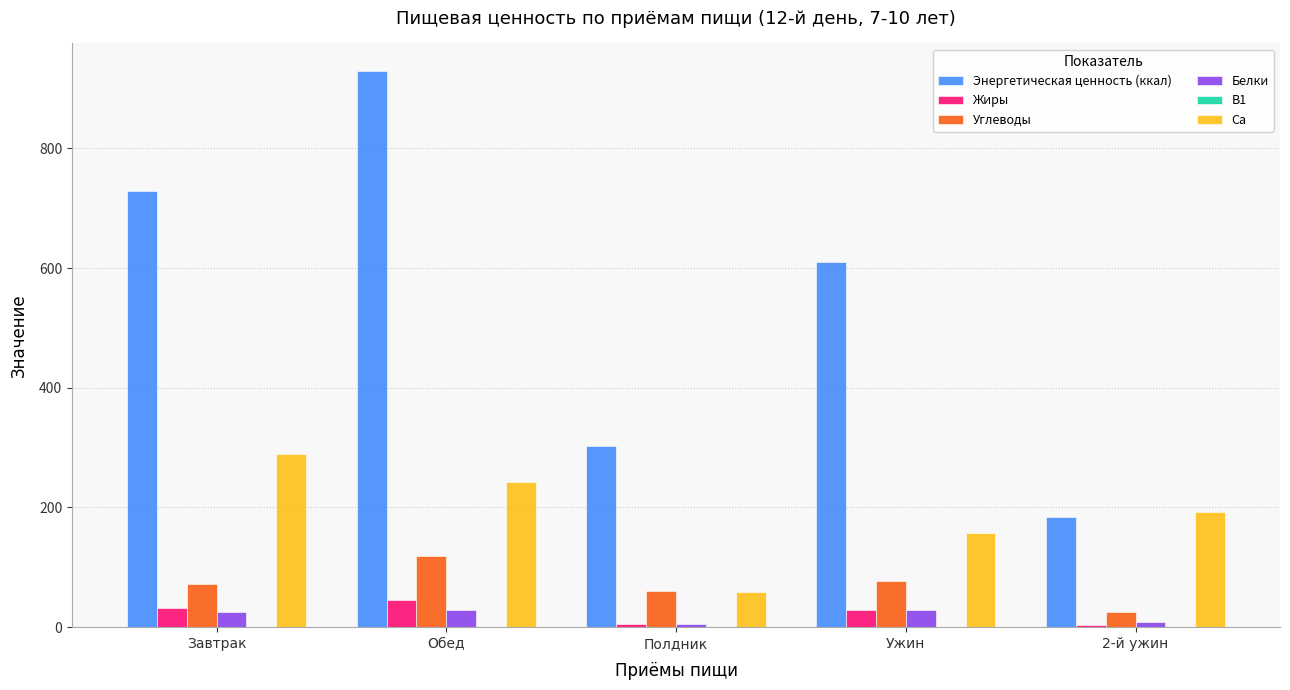

The value of Углеводы at Ужин is 76.6. True or false?

True